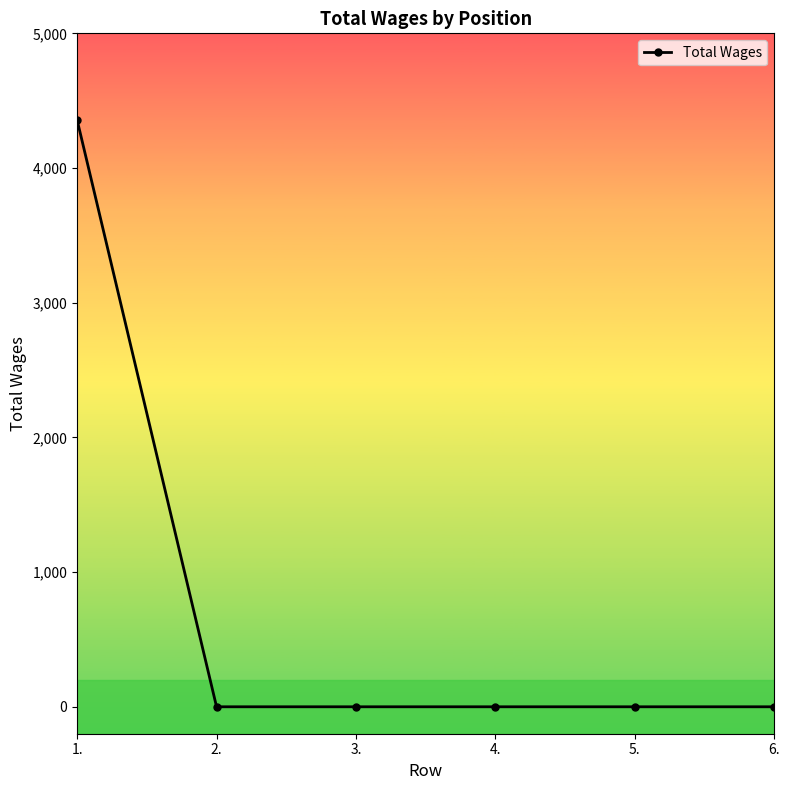

What is the label of the 2nd point from the left?

2.